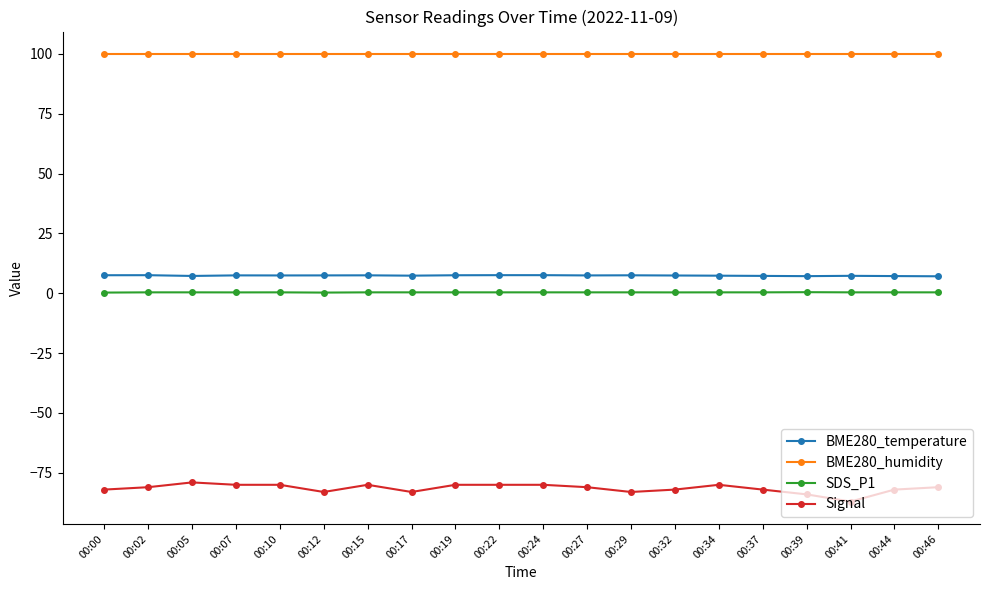

True or false: SDS_P1 and Signal intersect in this chart.

False